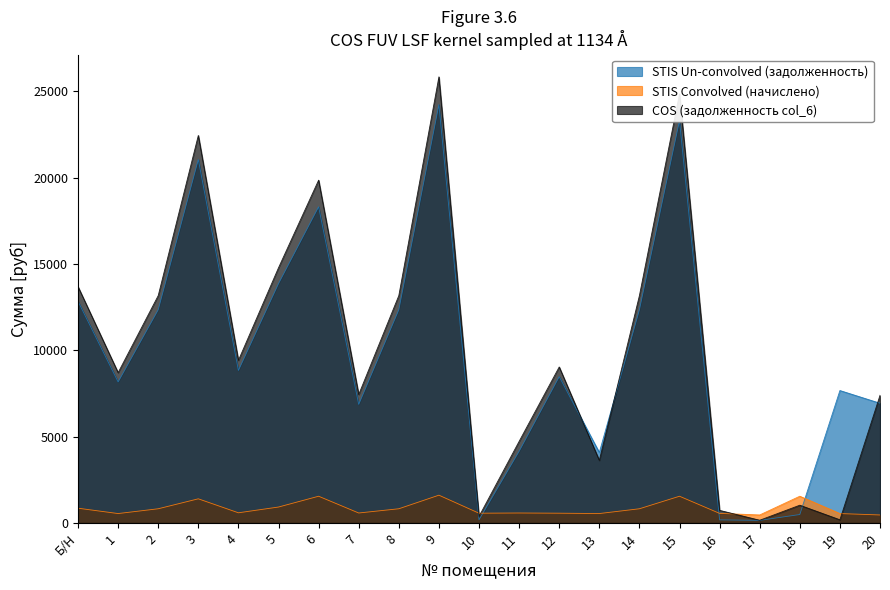

In STIS Convolved (начислено), how many points are lower than both neighbors (excluding endpoints)?

6